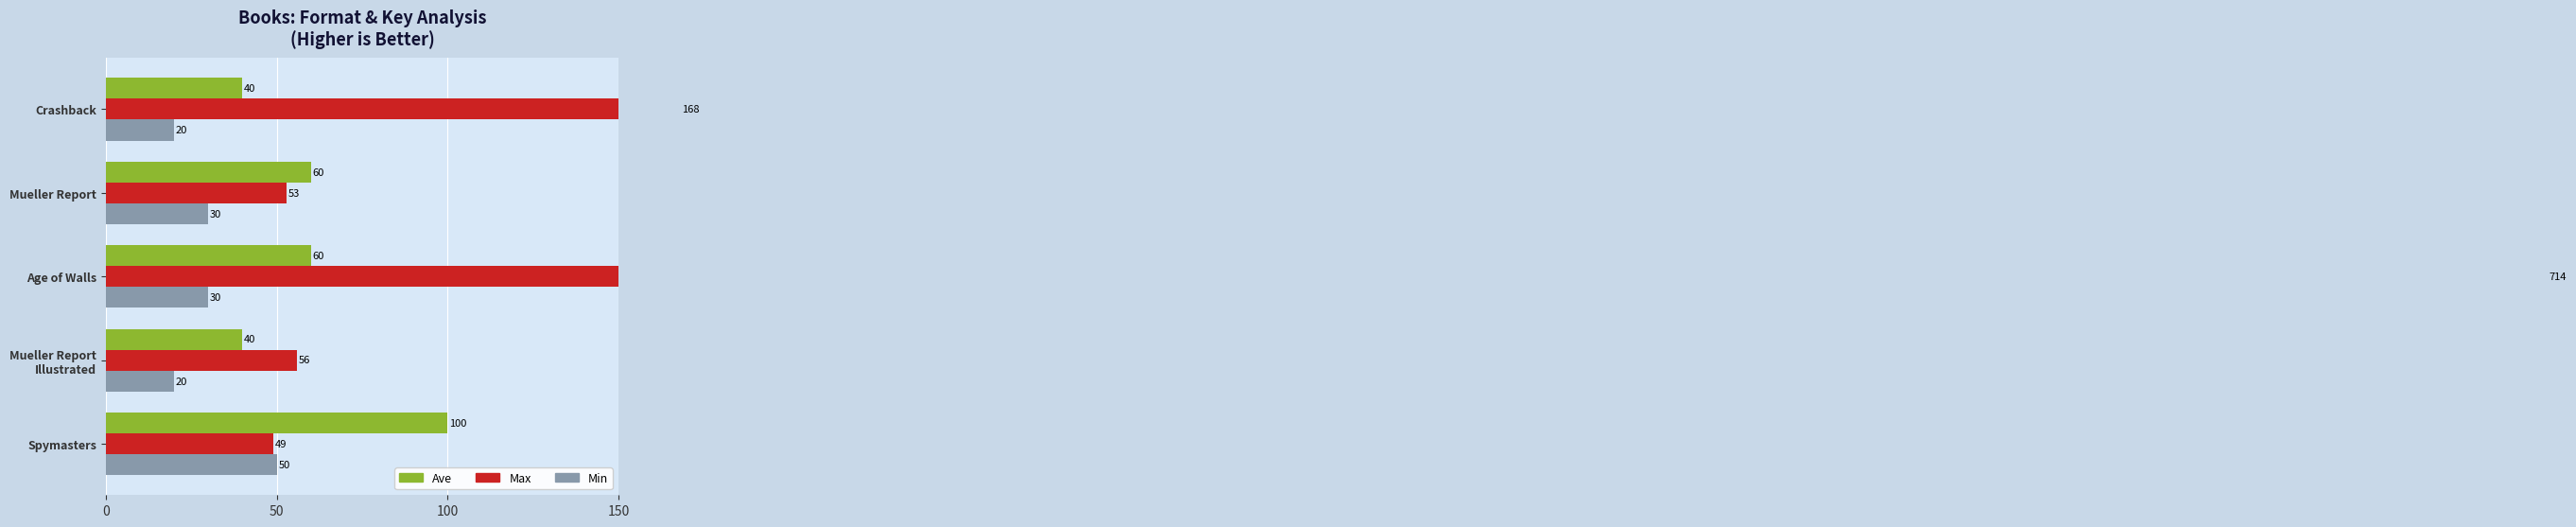

What is the highest value of the Ave series?

100